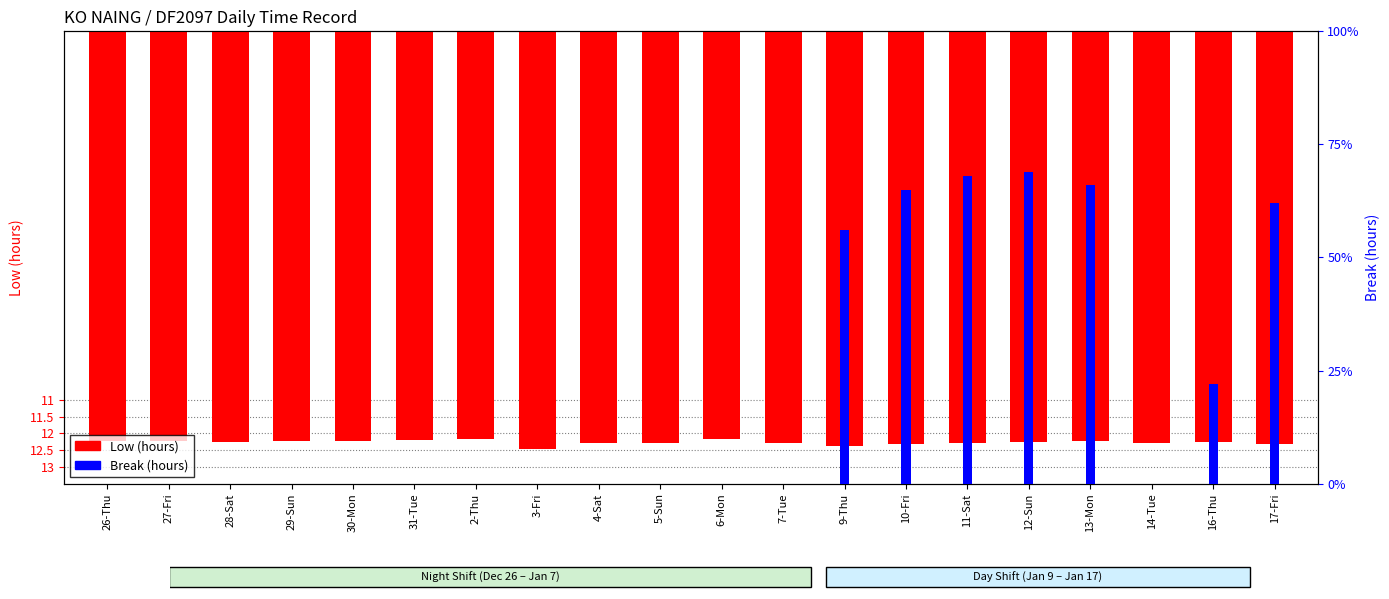

Is the value of Low (hours) at 5-Sun greater than the value of Break (hours) at 26-Thu?

No